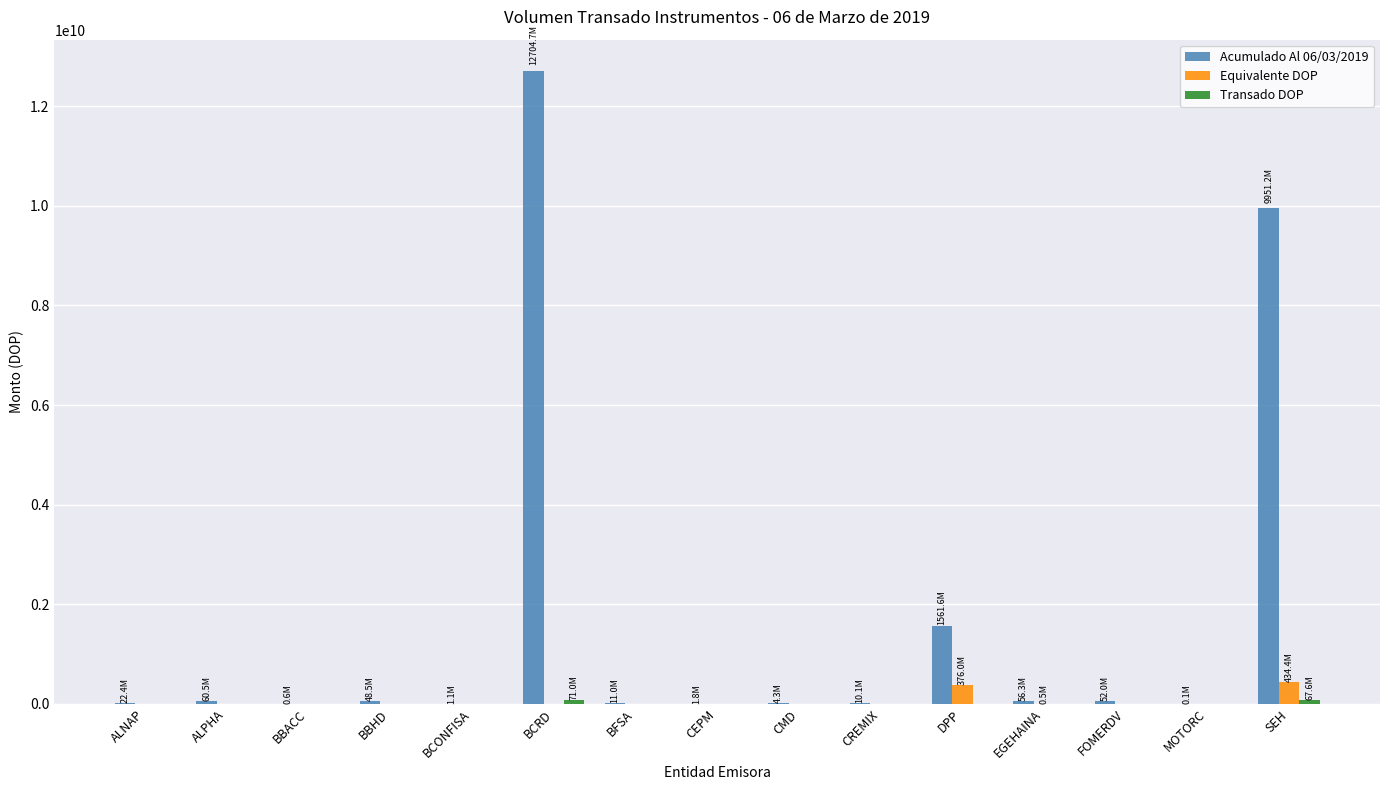

Which series has the largest total across all categories?

Acumulado Al 06/03/2019